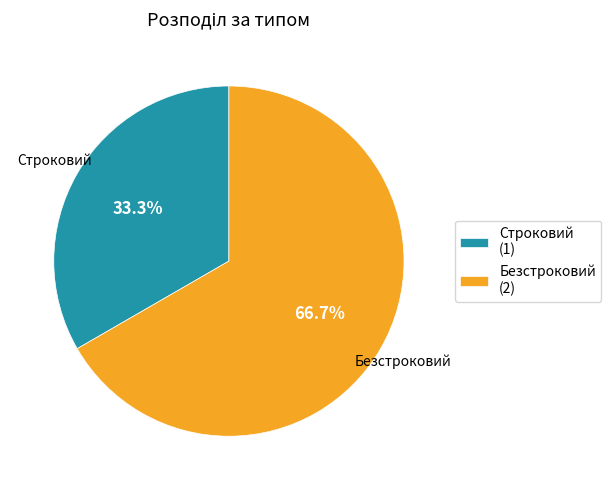

Is there any slice that represents more than half of the pie?

Yes